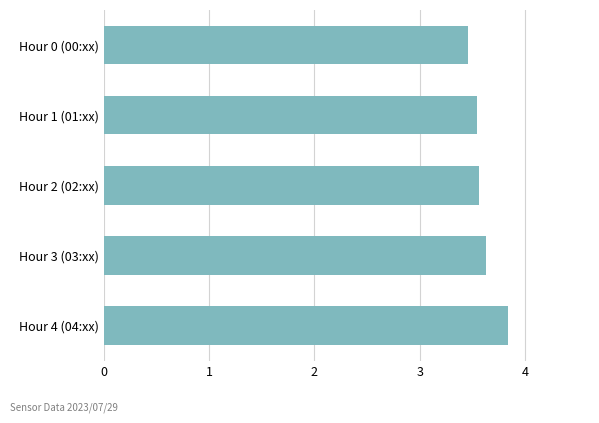

Approximately how many times larger is the value at Hour 3 (03:xx) compared to Hour 4 (04:xx)?

0.9